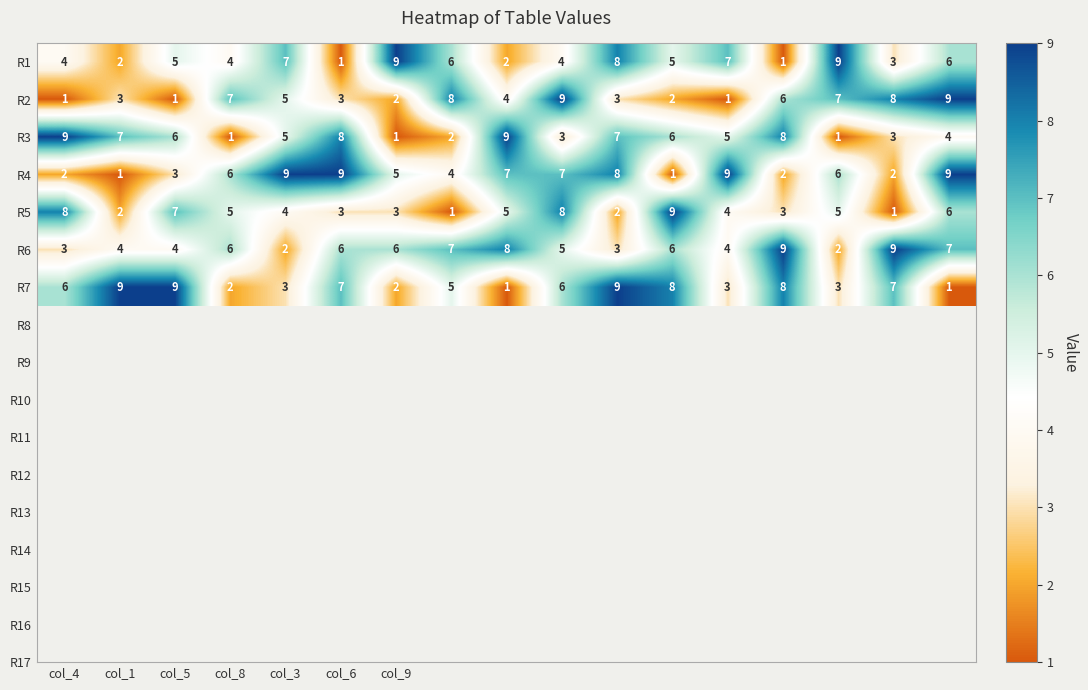

Which series has the largest total across all categories?

R6